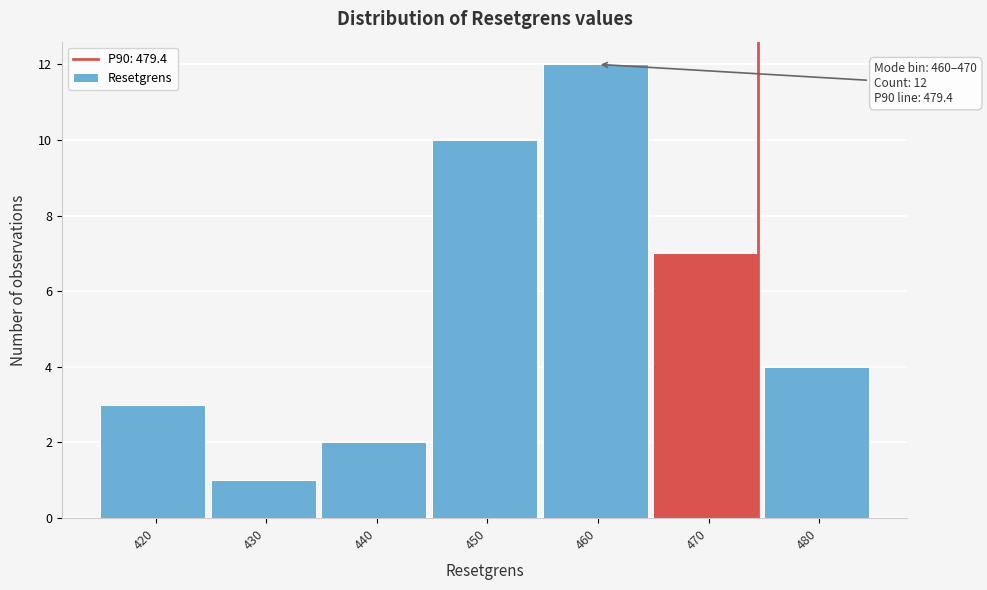

Reading left to right, extract all data points from this chart.

420=3	430=1	440=2	450=10	460=12	470=7	480=4